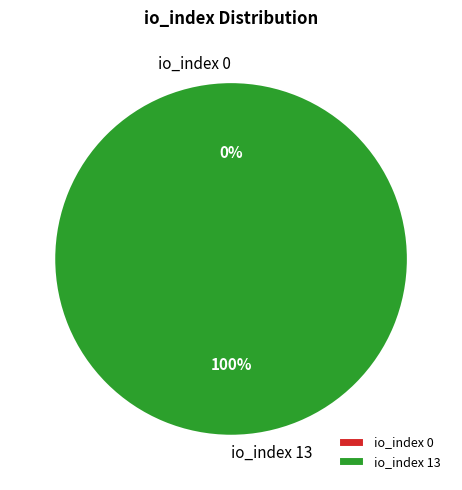

Rank the categories by value from highest to lowest.

io_index 13, io_index 0